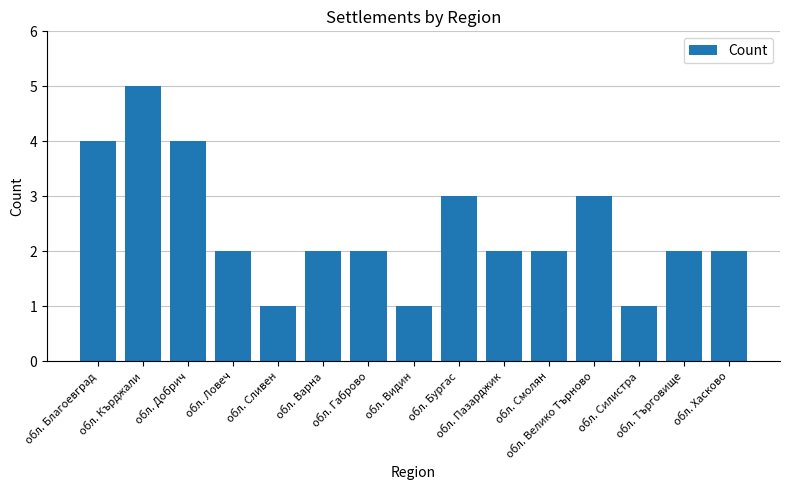

What is the value of the 4th bar from the left?

2